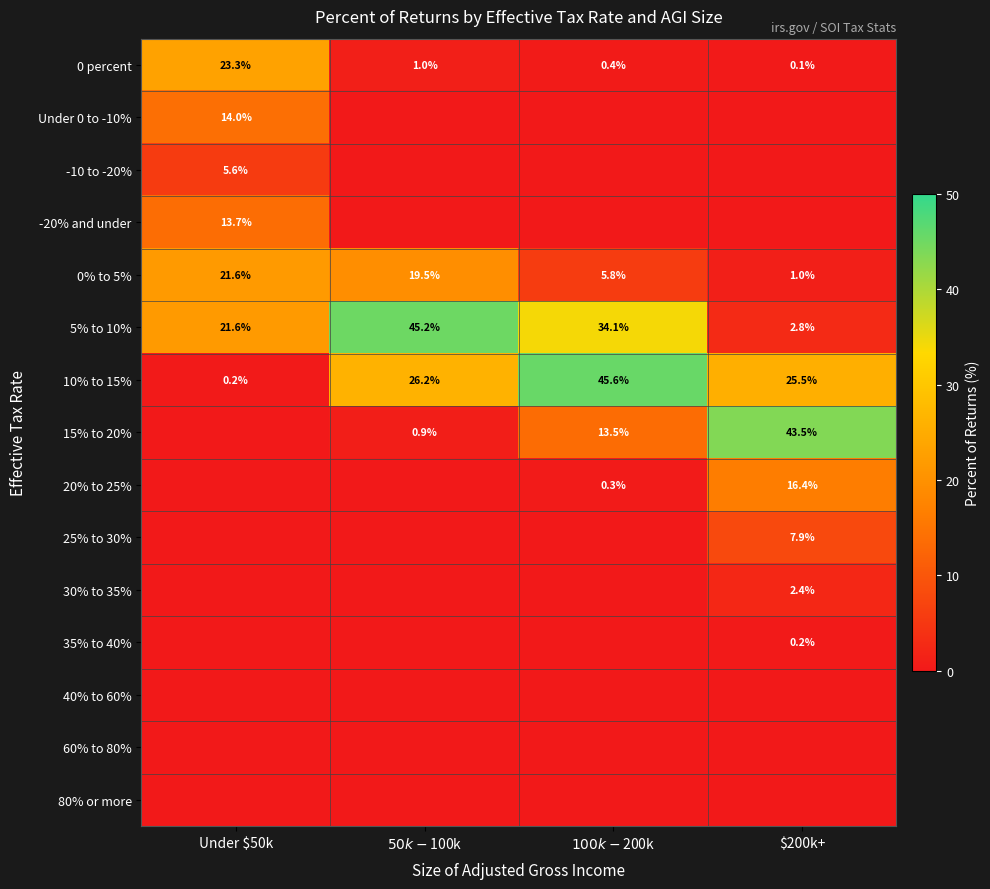

Which category has the highest value in the 0% to 5% series?

Under $50k